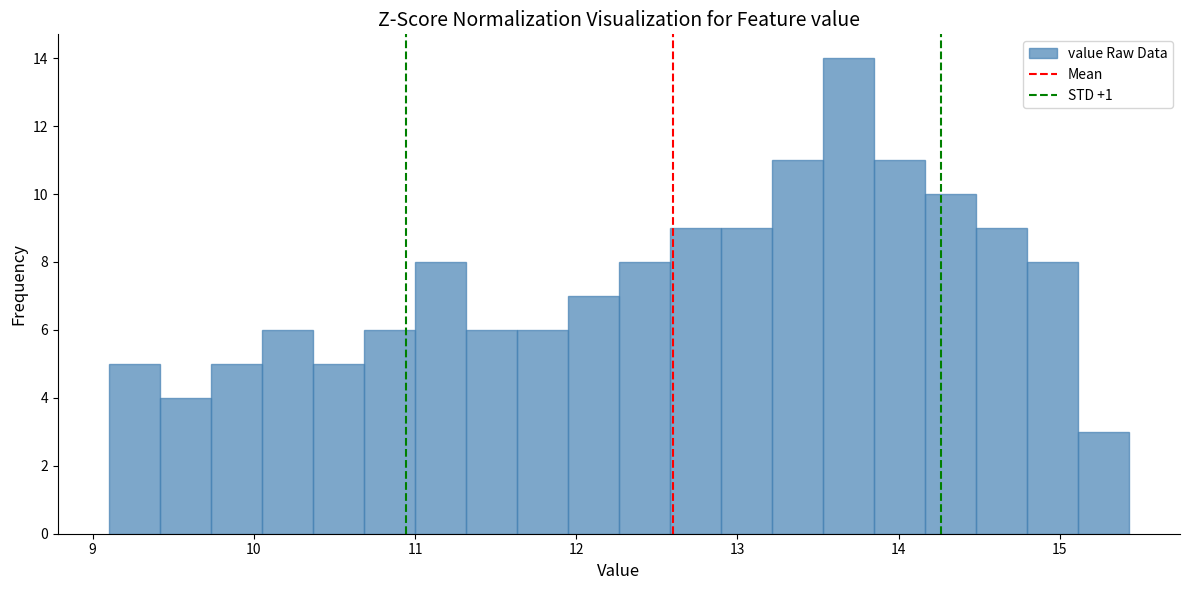

Read against the x-axis, roughly where is the centre of the tallest bar?

13.7